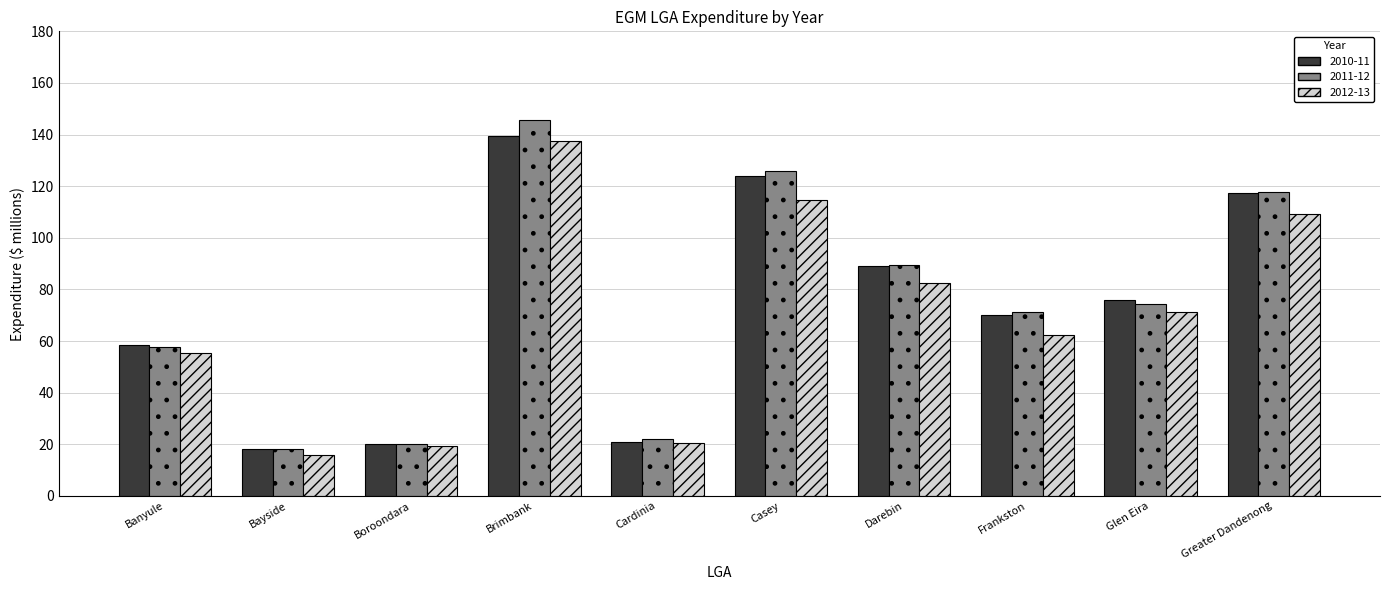

The value of 2010-11 at Glen Eira is 30.6. True or false?

False